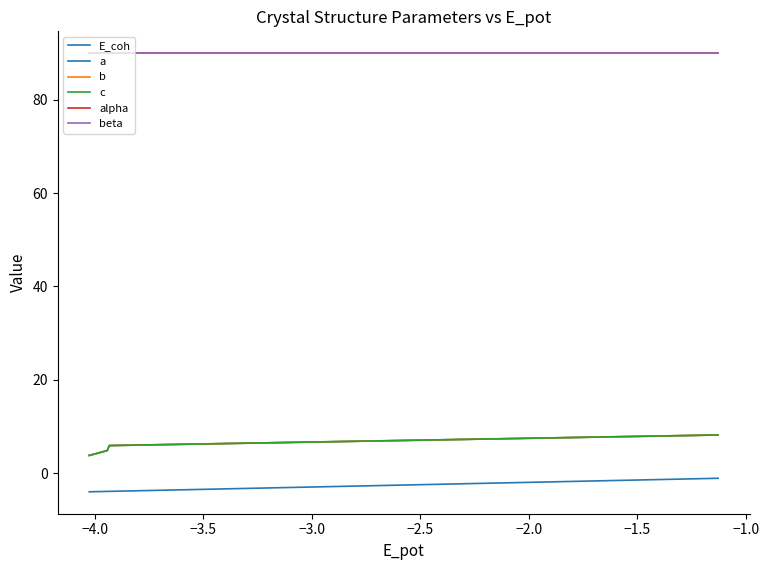

What is the label of the 3rd point from the right?

−1.5